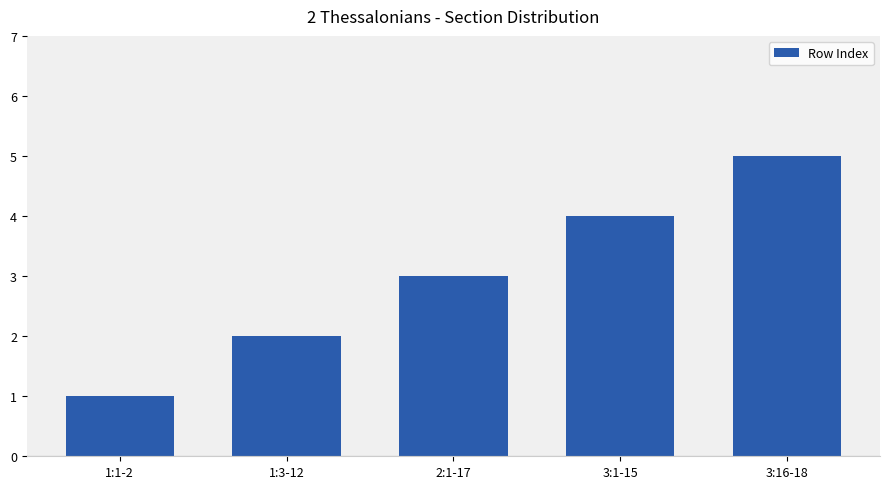

The value at 2:1-17 is 5. True or false?

False